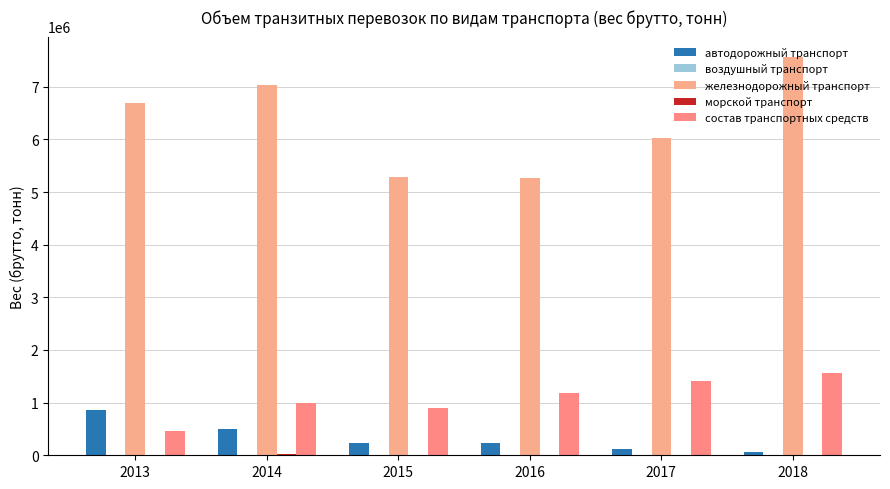

At which label does морской транспорт reach its minimum?

2013